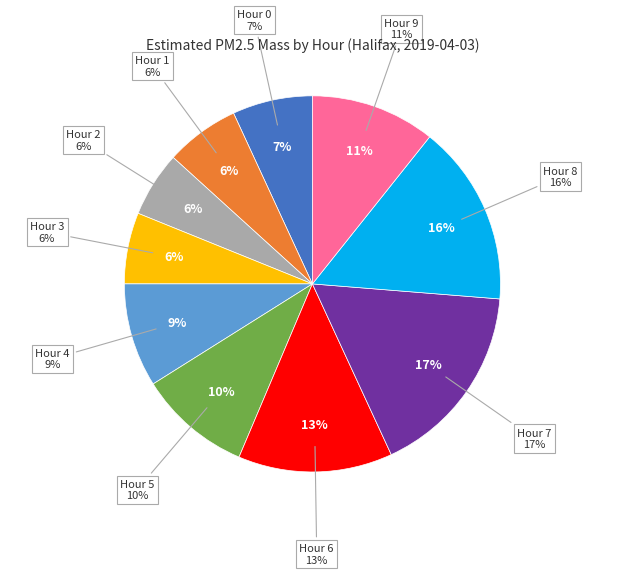

True or false: Hour 1 accounts for 15% of the total.

False